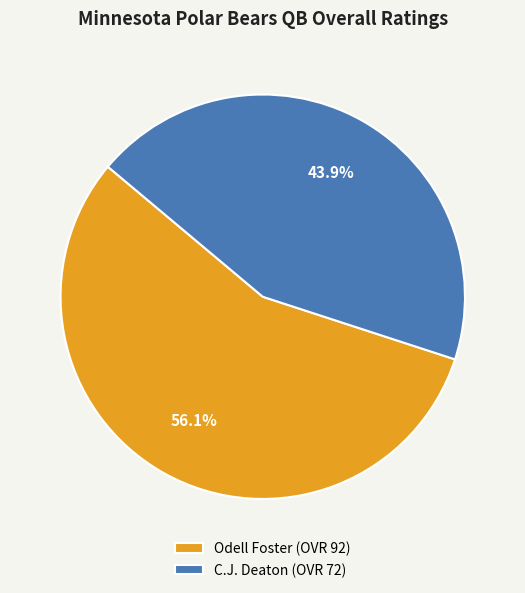

To the nearest percent, what is the difference between the Odell Foster and C.J. Deaton slice percentages?

12%